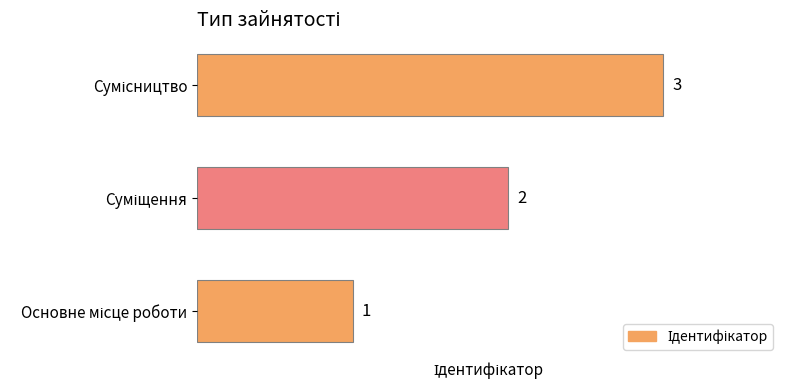

How many values are between 1 and 3?

3